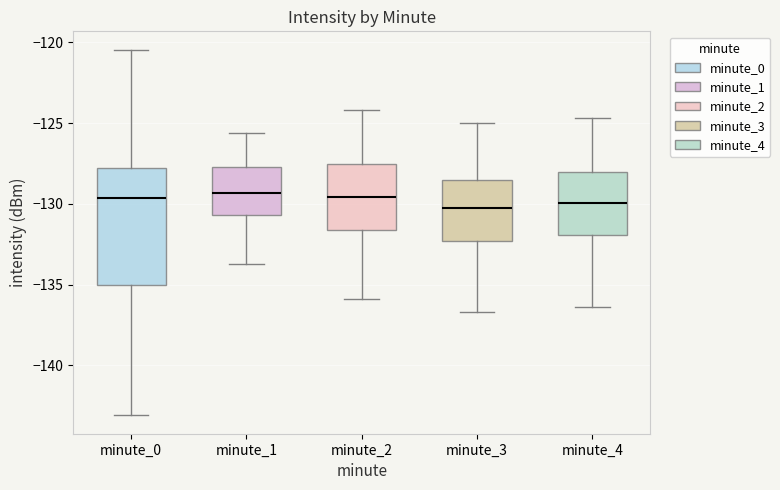

Where is the upper edge of the box for minute_0 on the y-axis? The values are not printed on the chart, so give them approximately, as read against the axis.

-128.0